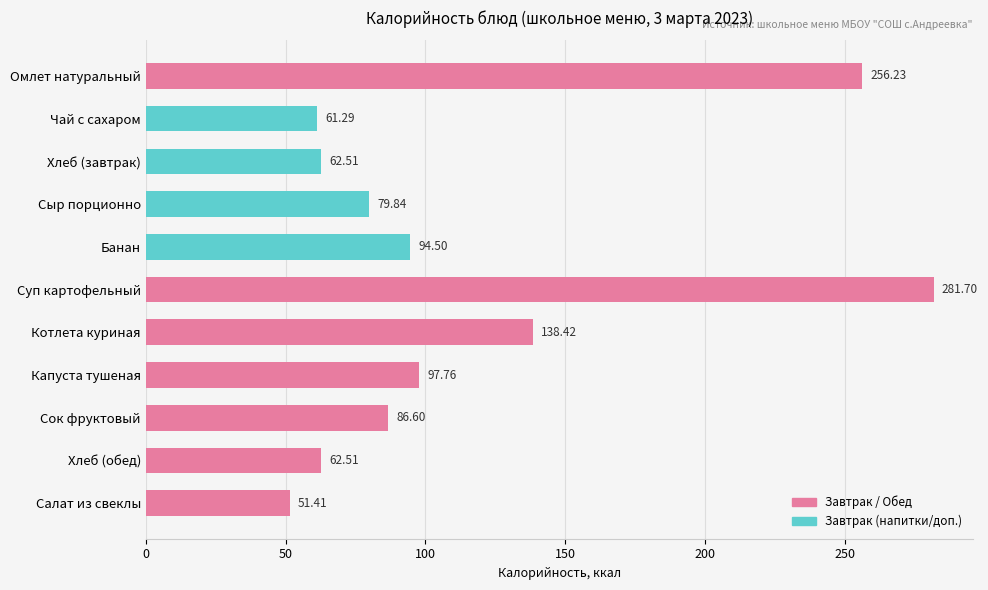

What is the label of the 10th bar from the bottom?

Чай с сахаром